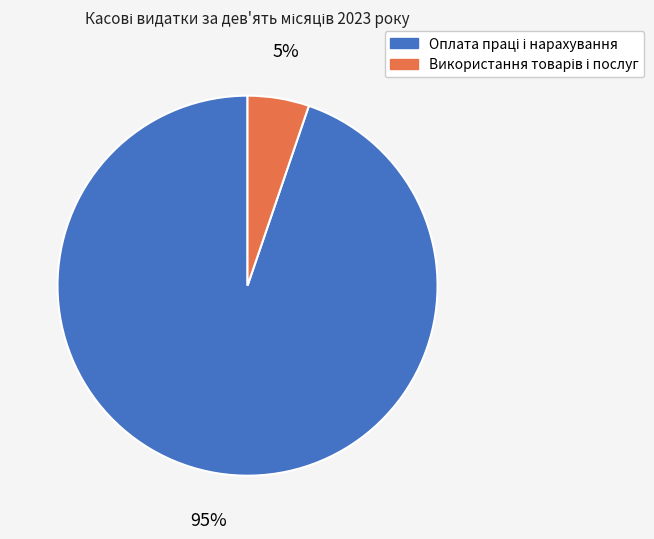

To the nearest percent, what is the difference between the largest and smallest slice percentages?

90%